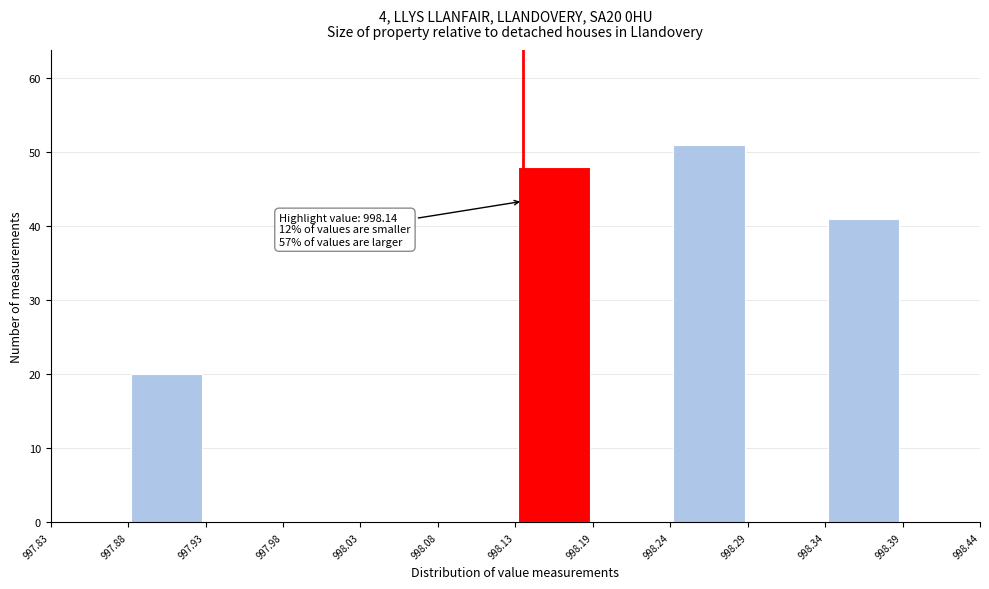

Which range on the x-axis has the tallest bar?

998.24 to 998.29